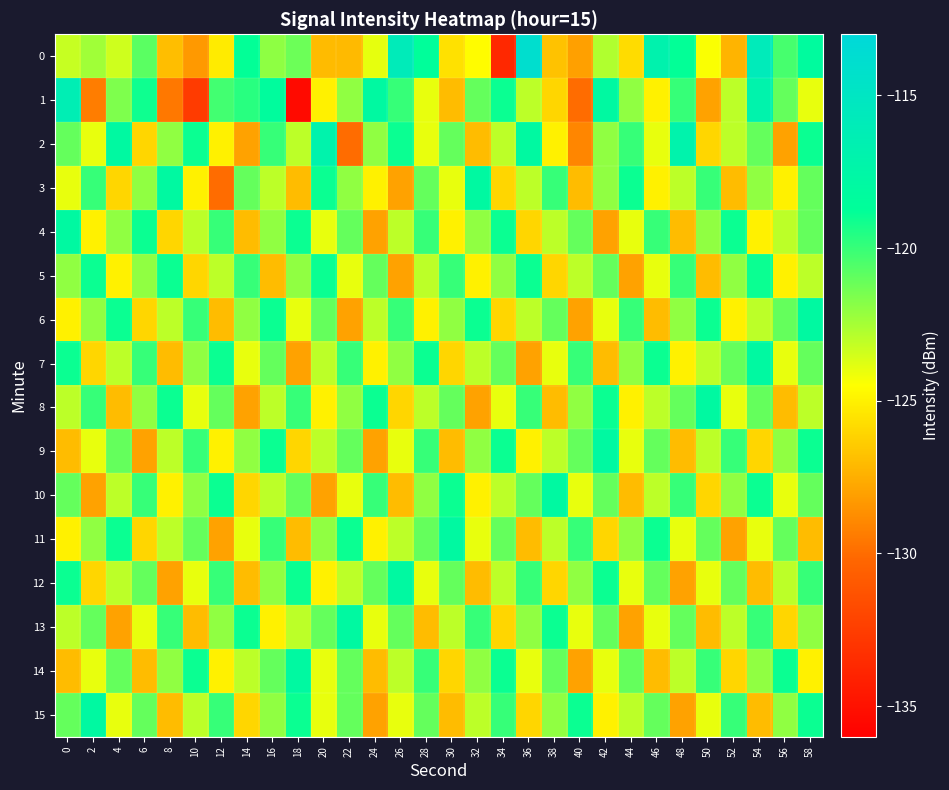

List the series in order of their peak value, lowest first.

5, 3, 4, 6, 7, 8, 9, 10, 11, 12, 13, 14, 15, 2, 1, 0